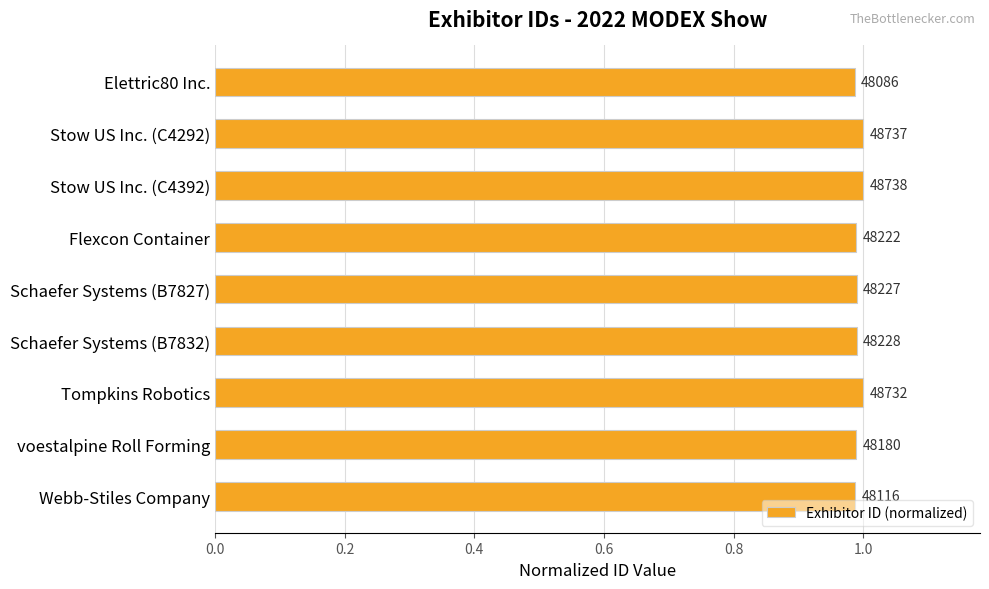

Does the chart contain any negative values?

No